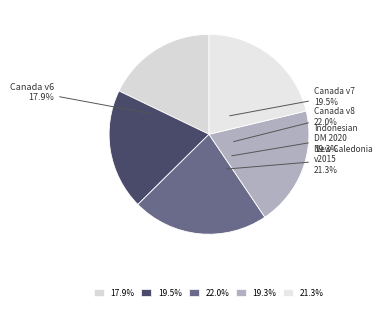

How many slices are in this pie chart?

5